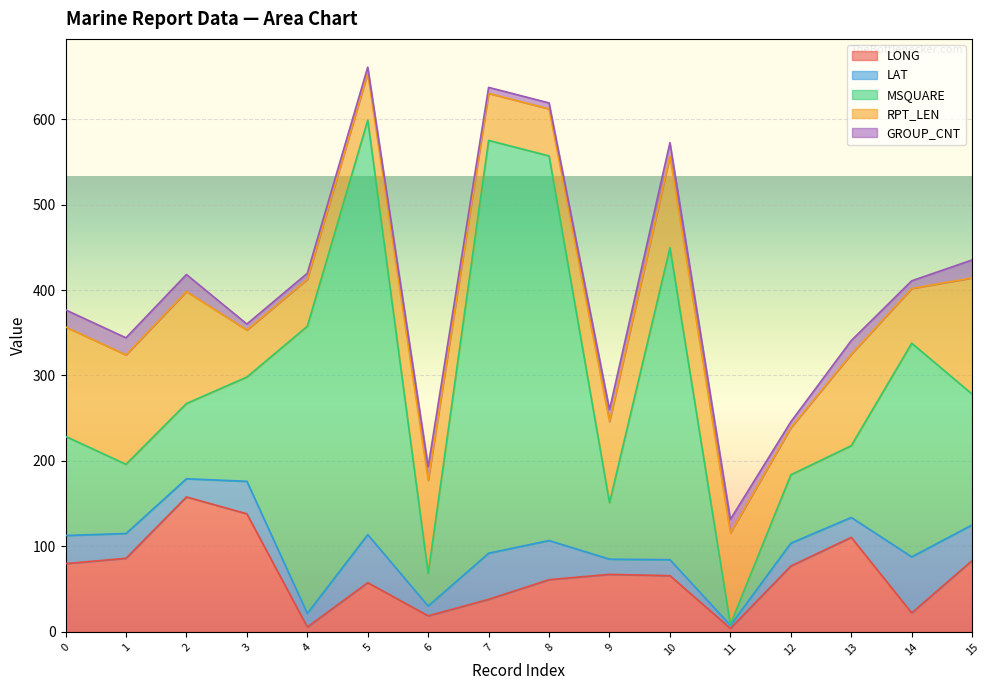

In LAT, how many points are lower than both neighbors (excluding endpoints)?

6